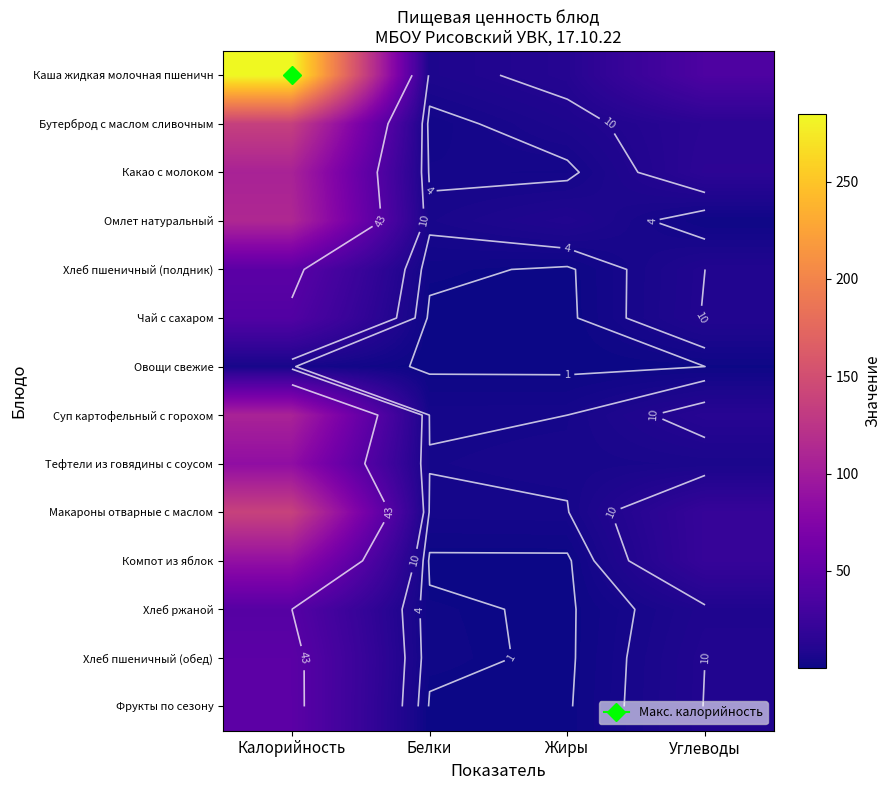

At Белки, list the series in order from largest to smallest.

Каша жидкая молочная пшеничн, Омлет натуральный, Тефтели из говядины с соусом, Суп картофельный с горохом, Макароны отварные с маслом, Какао с молоком, Бутерброд с маслом сливочным, Хлеб пшеничный (полдник), Хлеб пшеничный (обед), Хлеб ржаной, Фрукты по сезону, Овощи свежие, Компот из яблок, Чай с сахаром